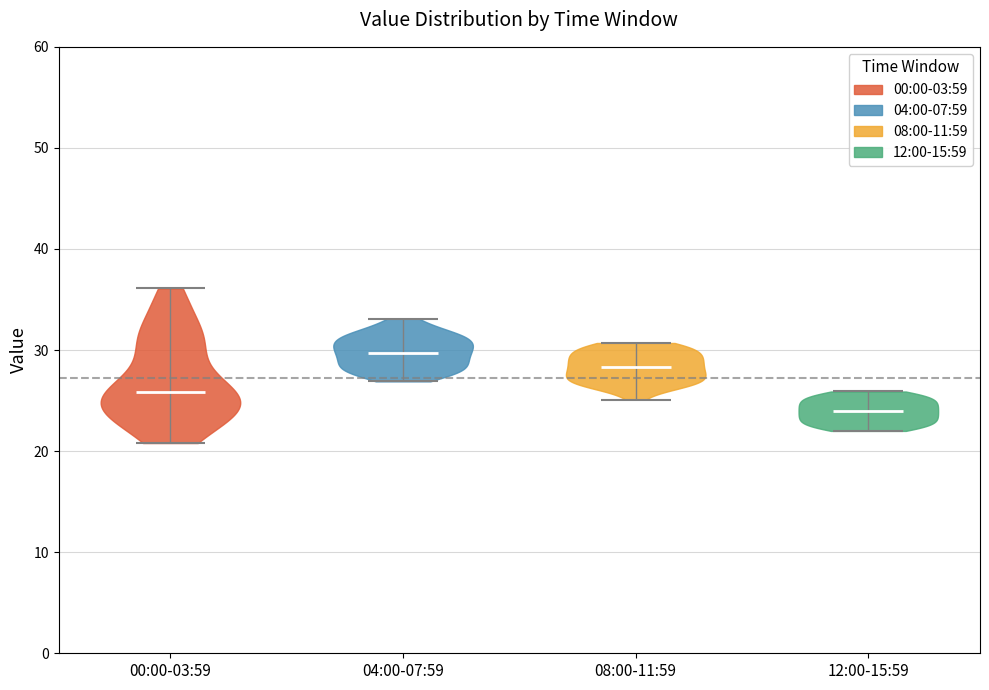

Which violin has the highest median line?

04:00-07:59